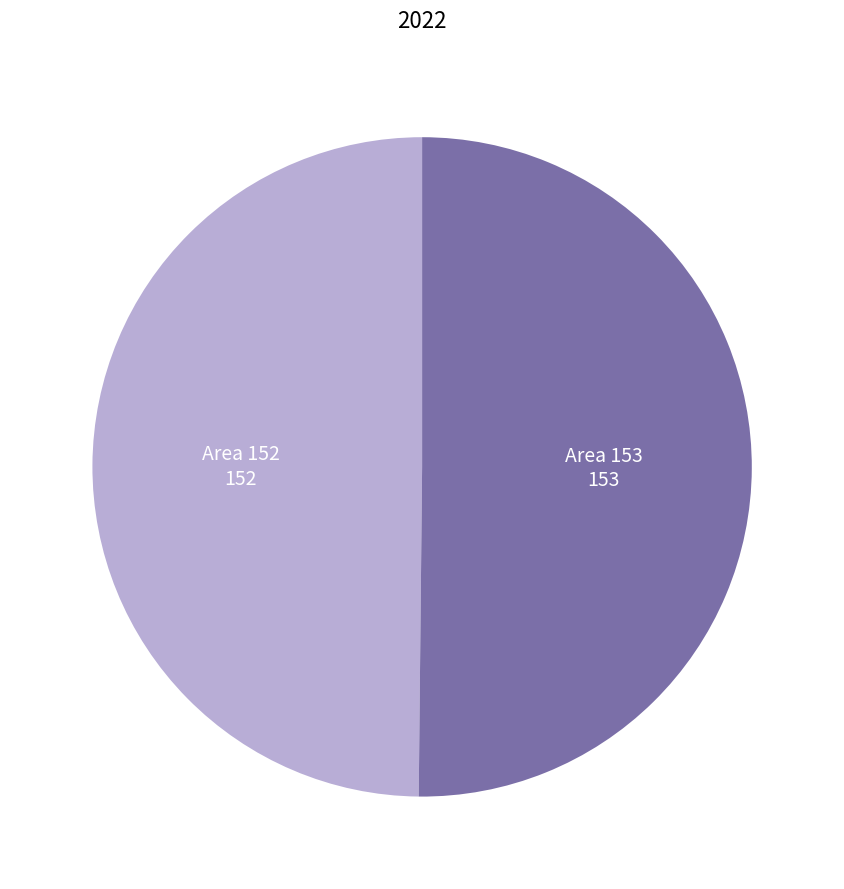

Is the sum of Area 153 and Area 152 greater than half?

Yes